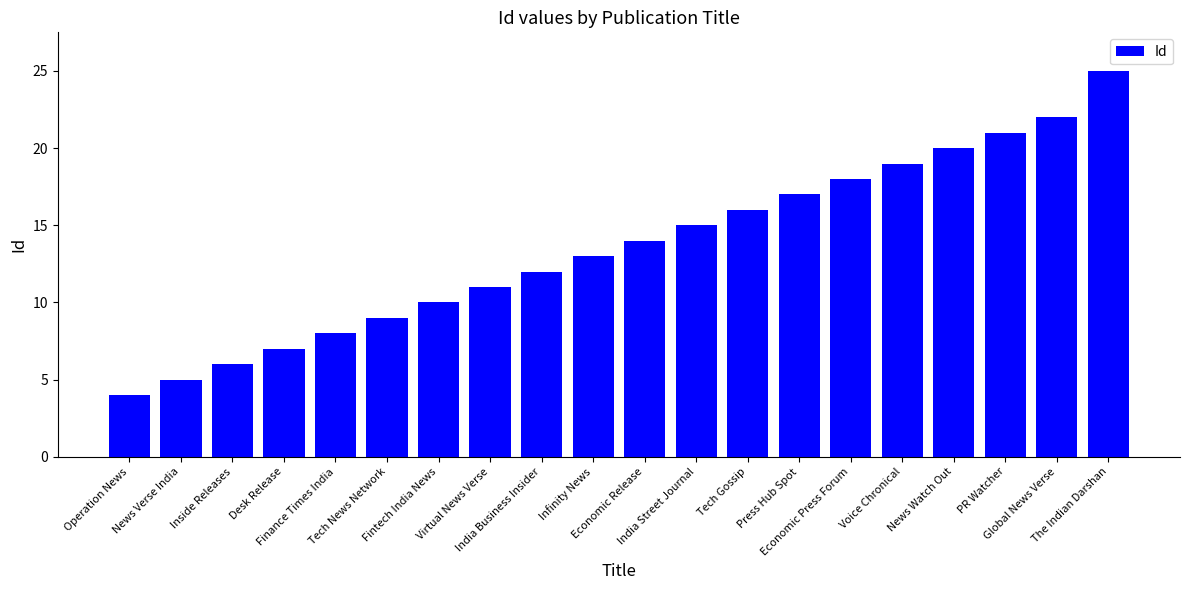

The value at Press Hub Spot is 28. True or false?

False